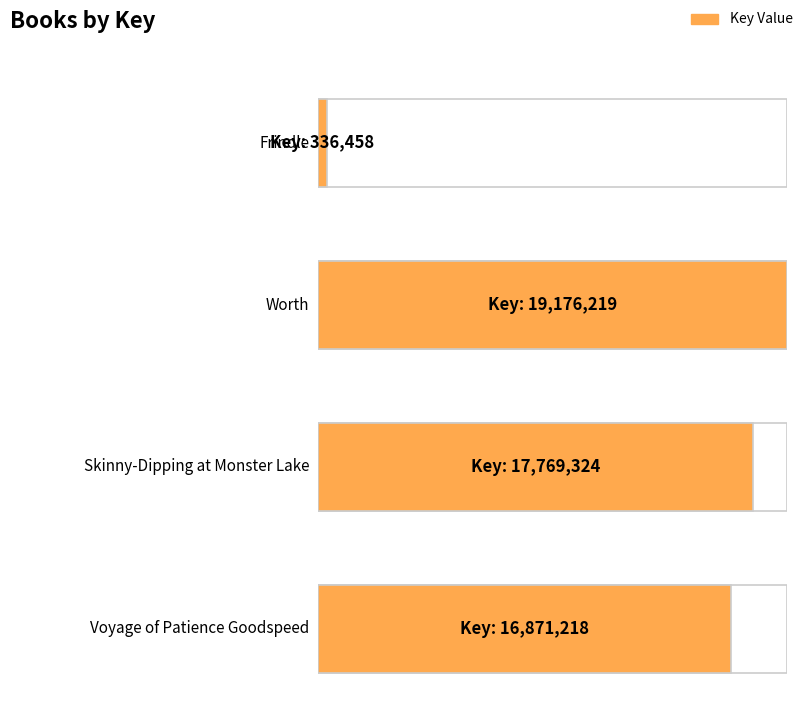

Are the bars horizontal?

Yes